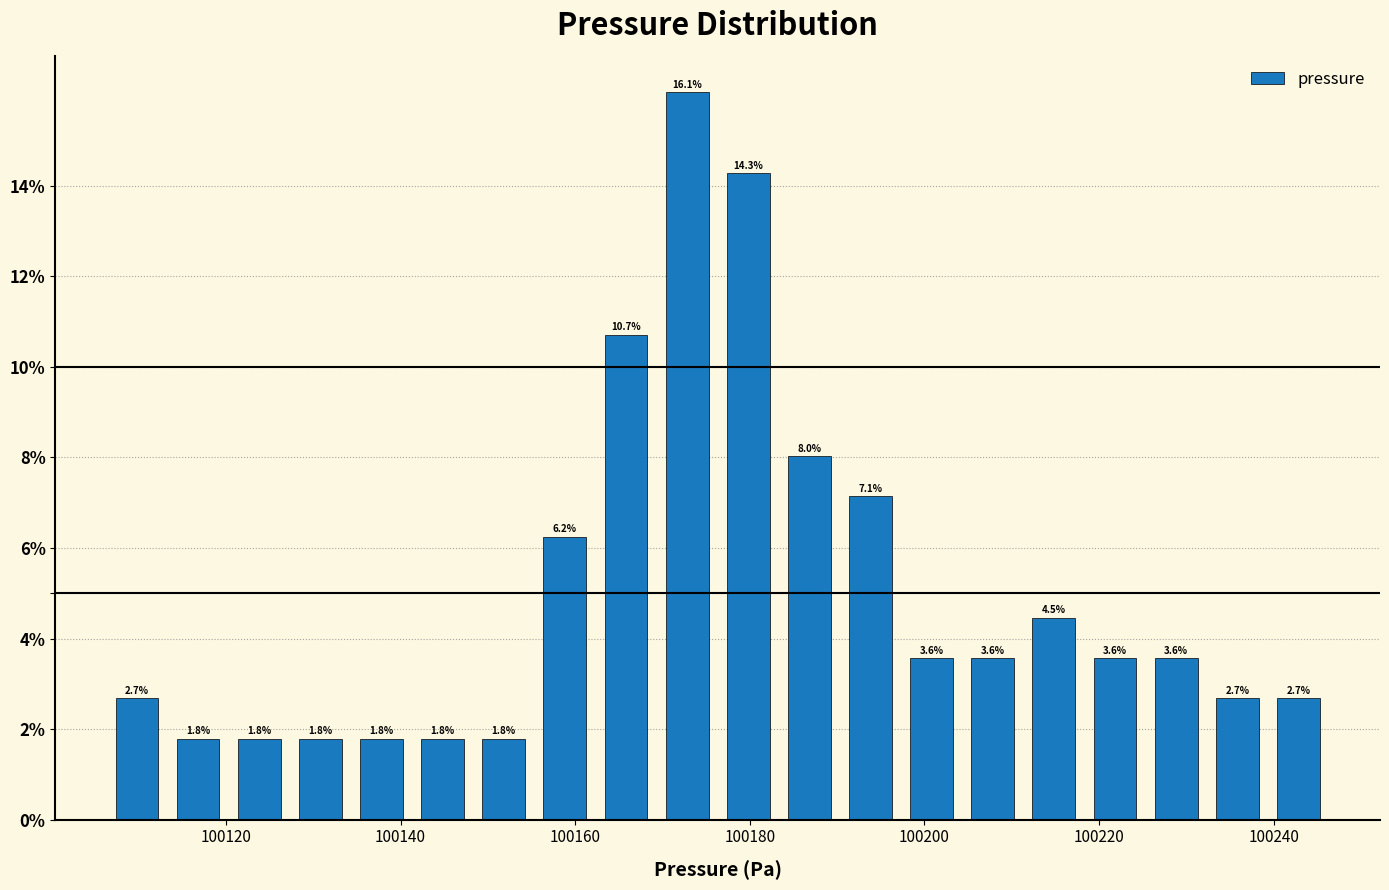

Read against the x-axis, roughly where is the centre of the tallest bar?

100172